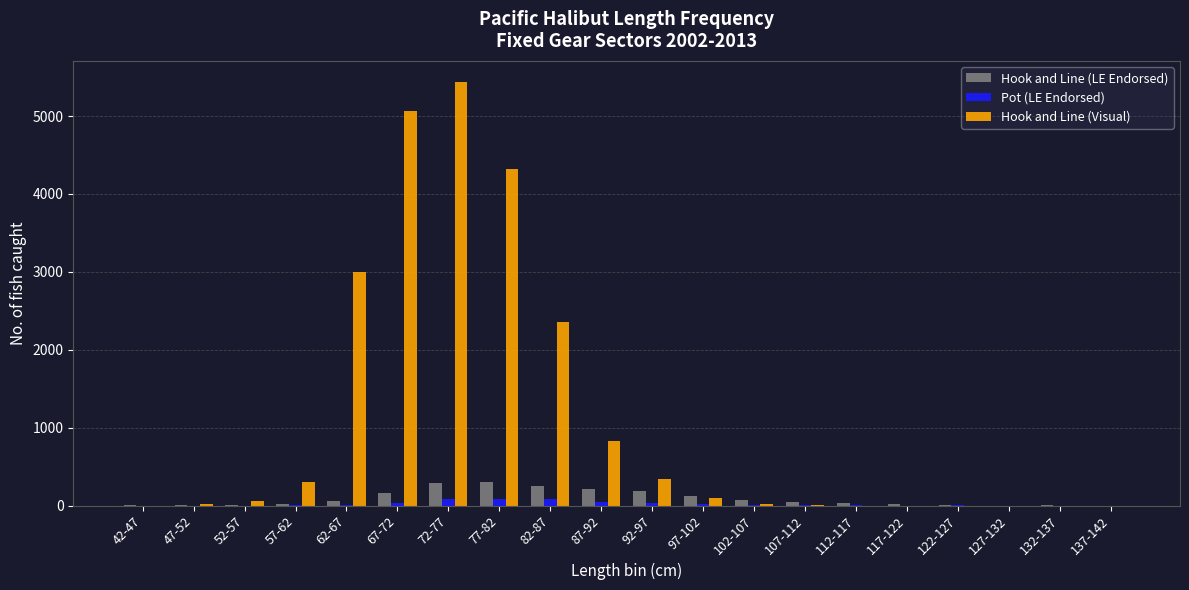

Read the Hook and Line (Visual) value at 102-107, to the nearest 10.

20